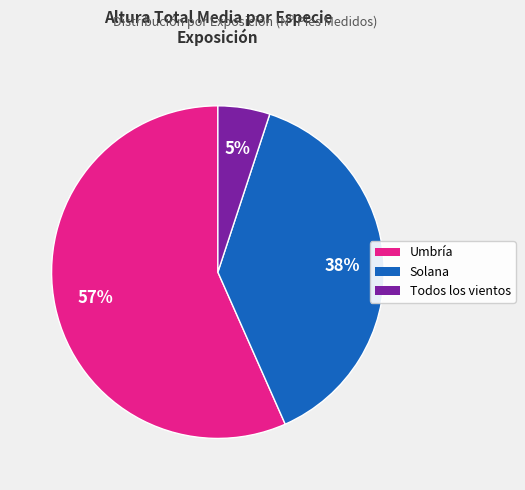

Count the number of slices in the pie.

3